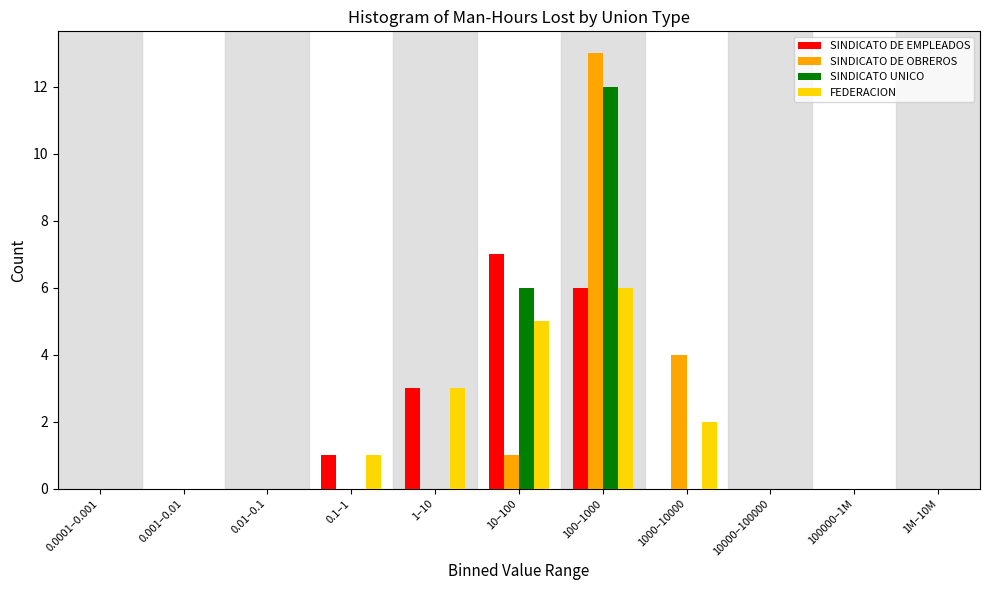

Which series changed the most between 1000–10000 and 10000–100000?

SINDICATO DE OBREROS